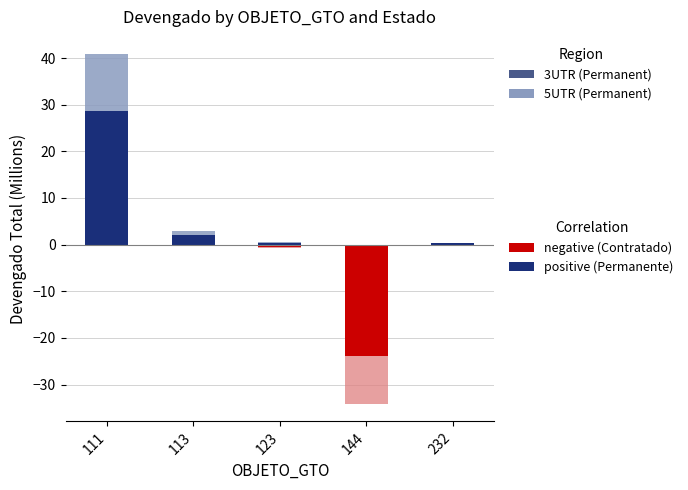

Reading left to right, what are all the values shown in this chart?

Permanente_3UTR: 28.5	2.1	0.3	0.0	0.2
Permanente_5UTR: 12.2	0.9	0.1	0.0	0.1
Contratado_3UTR: 0.0	0.0	-0.6	-23.9	0.0
Contratado_5UTR: 0.0	0.0	-0.2	-10.2	0.0